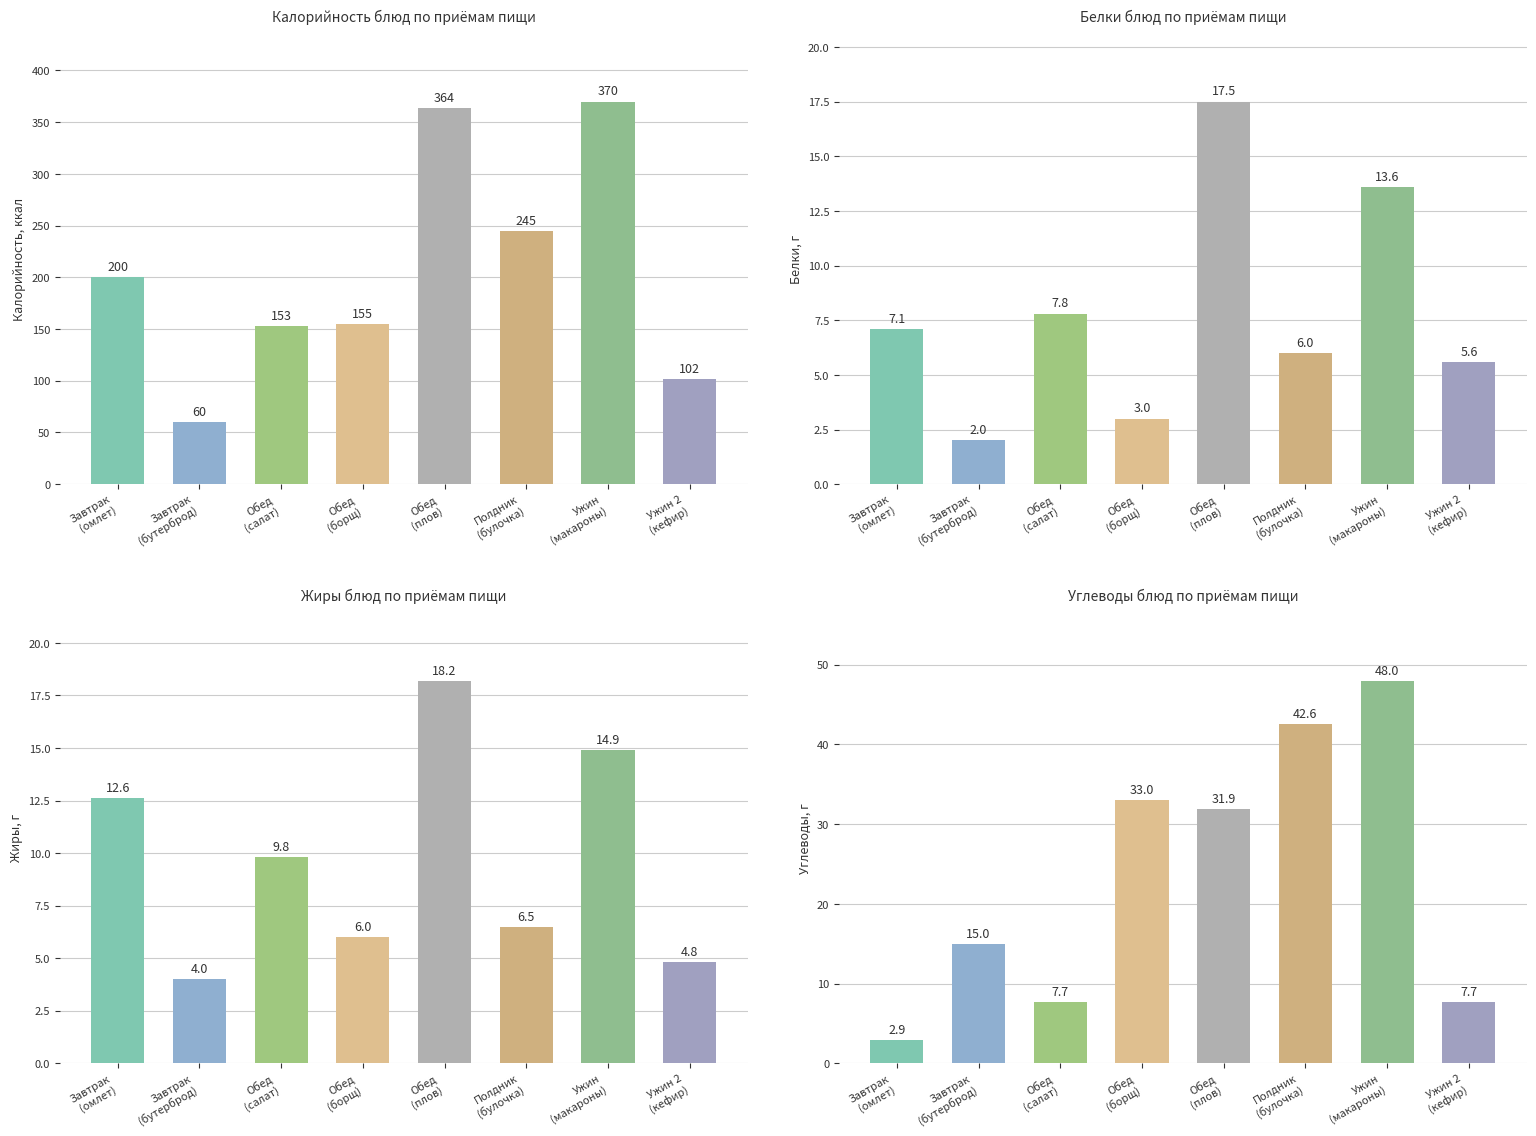

How many values in the Белки блюд по приёмам пищи series exceed 7?

4